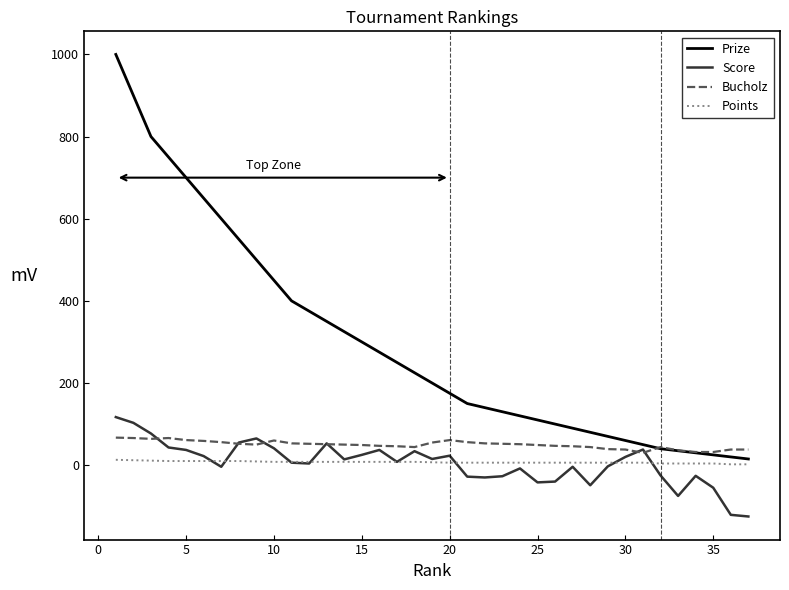

Rank the series by their maximum value, from highest to lowest.

Prize, Score, Bucholz, Points